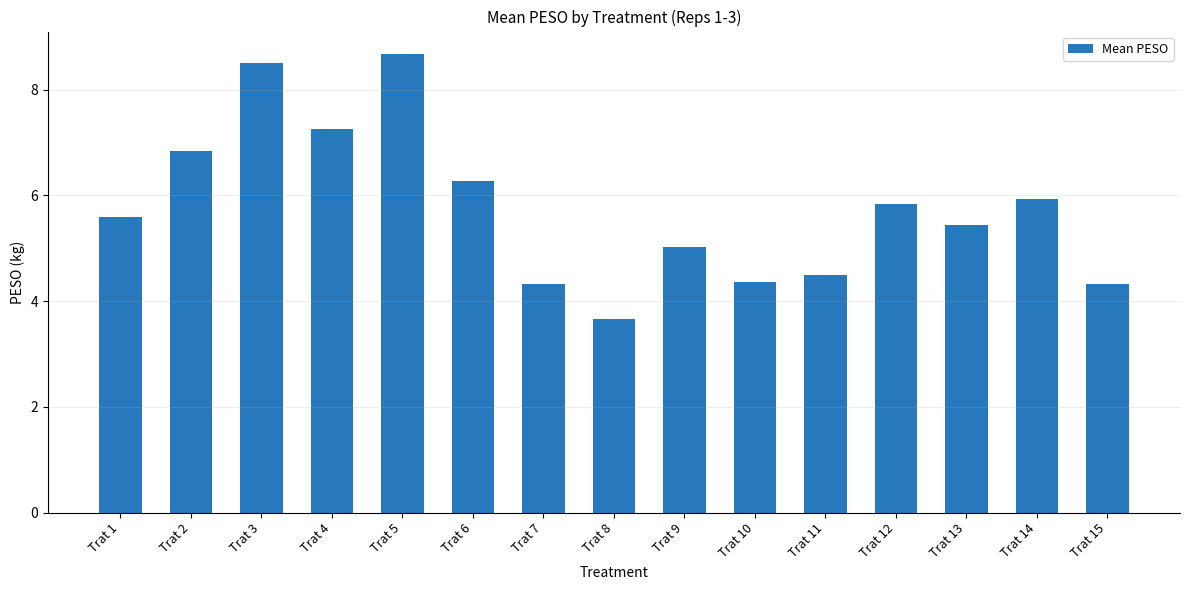

The value at Trat 5 is 8.7. True or false?

True